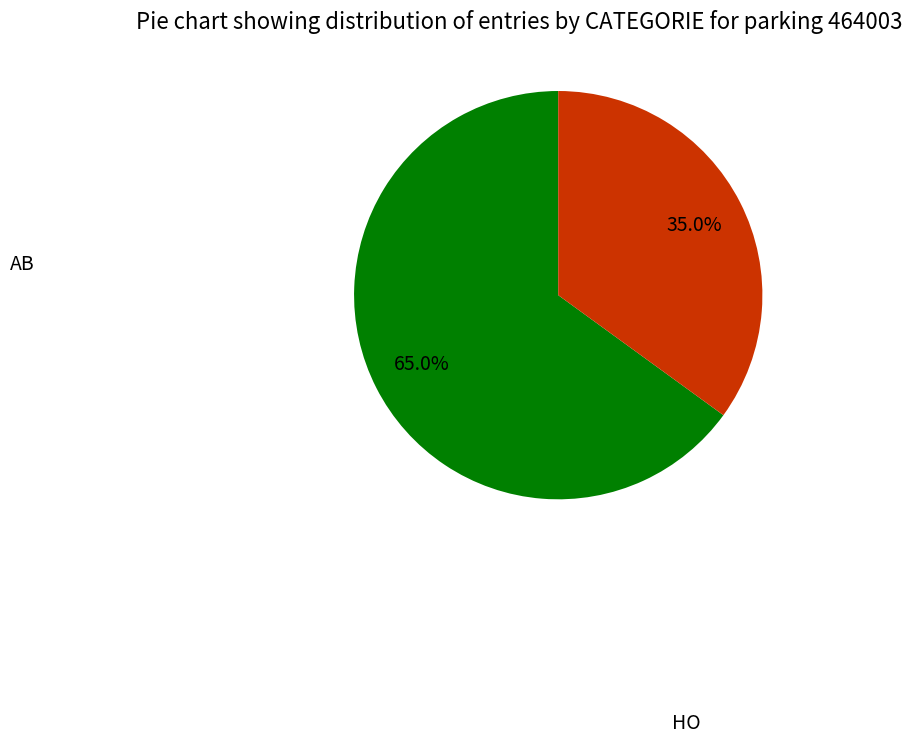

Count the number of slices in the pie.

2